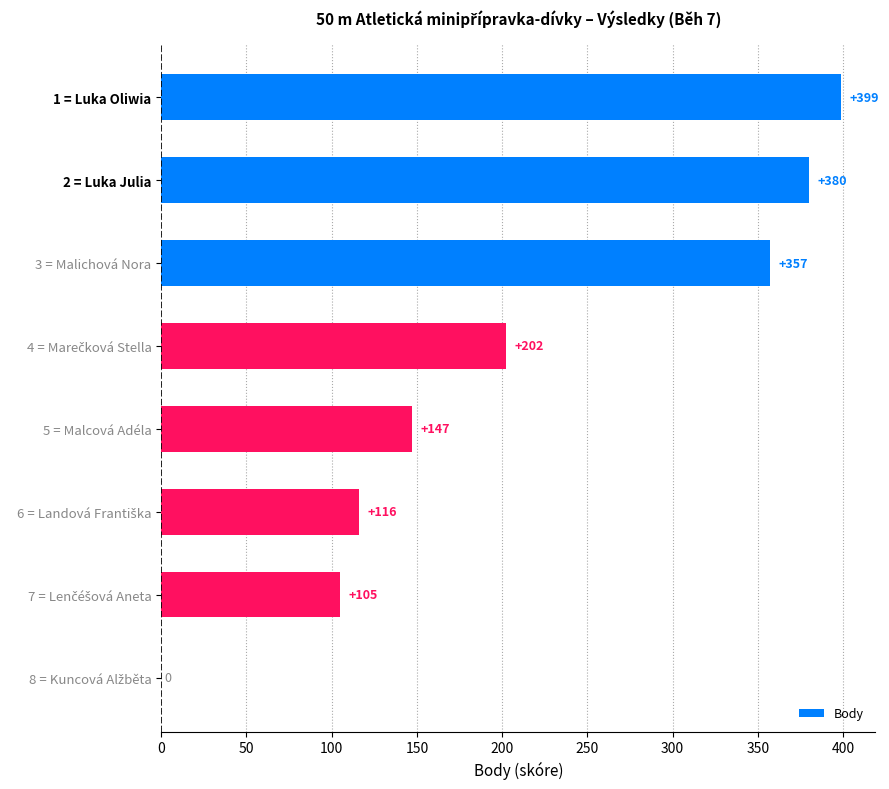

Is it true that the value at 5 = Malcová Adéla is 147?

True